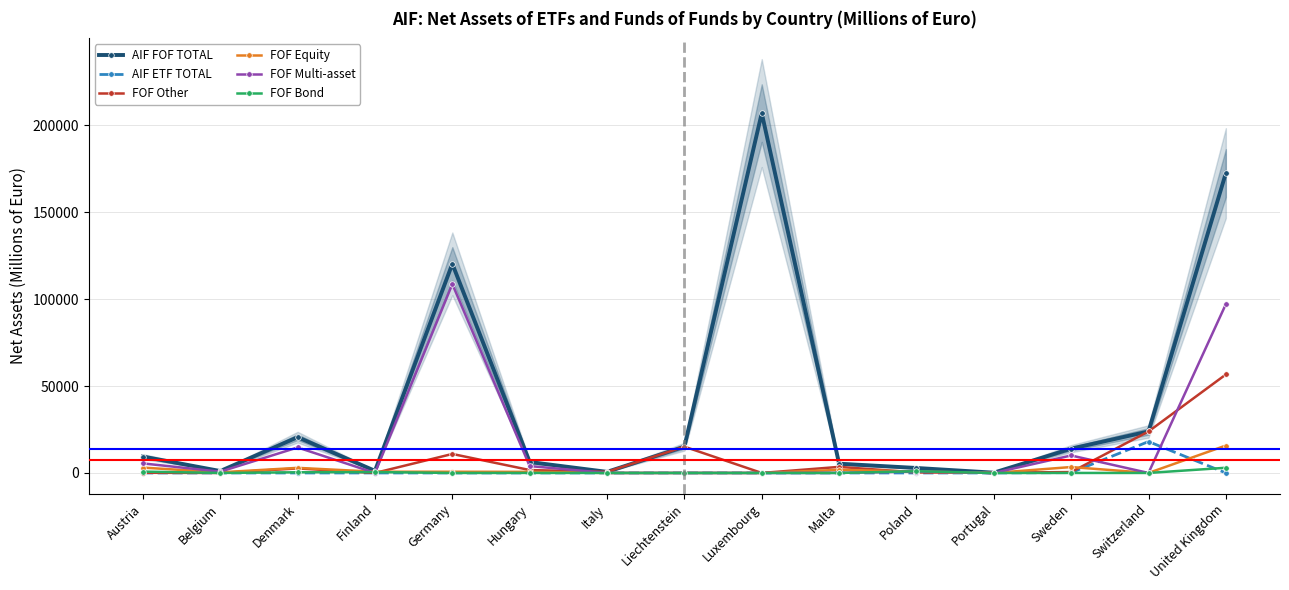

Does the chart have visible grid lines?

Yes